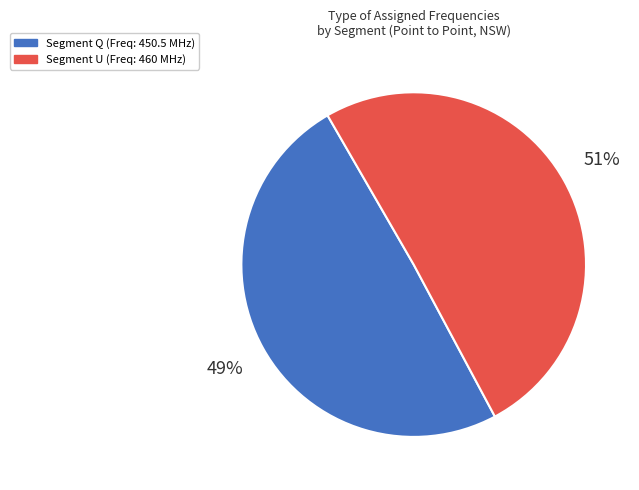

To the nearest percent, what is the average slice percentage?

50%